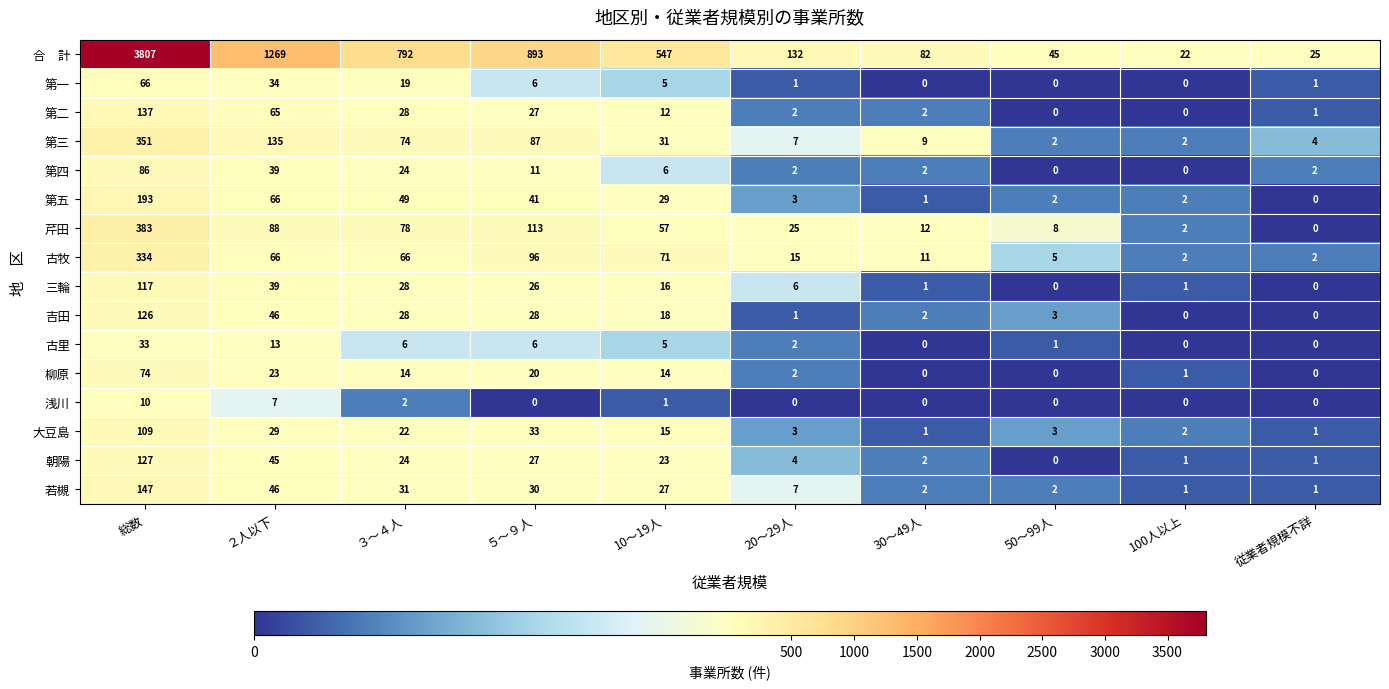

At which category is the sum across all series the highest?

総数